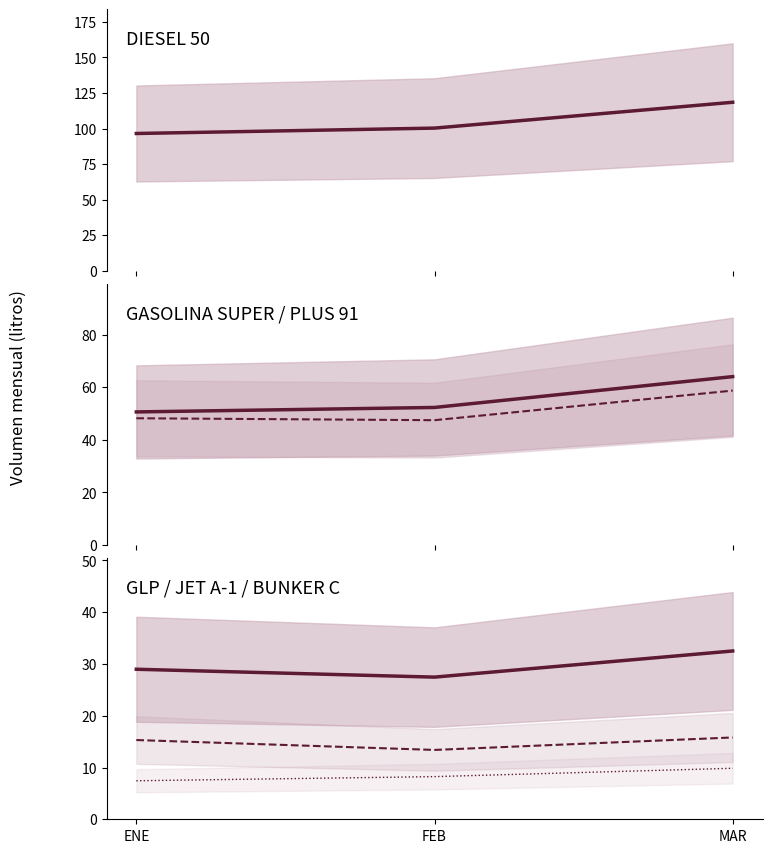

Is it true that GLP mean equals 28978691.1 at ENE?

True